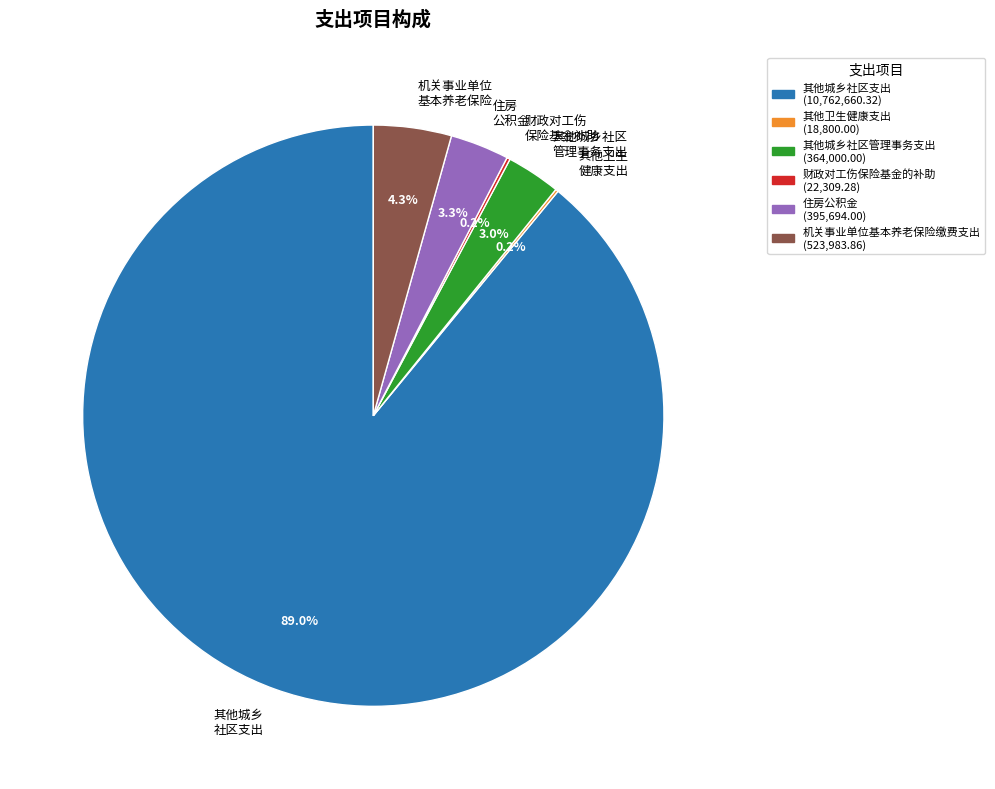

What is the largest slice in the pie chart?

其他城乡 社区支出